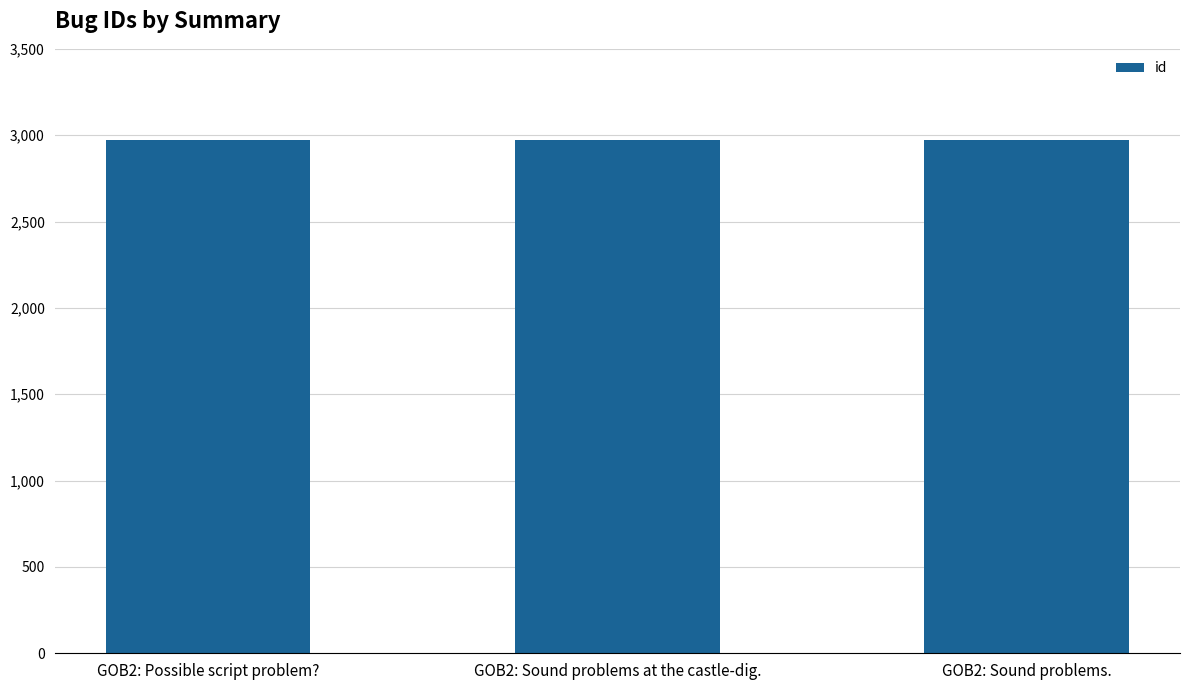

What is the ratio of the value at GOB2: Sound problems at the castle-dig. to the value at GOB2: Possible script problem??

1.0